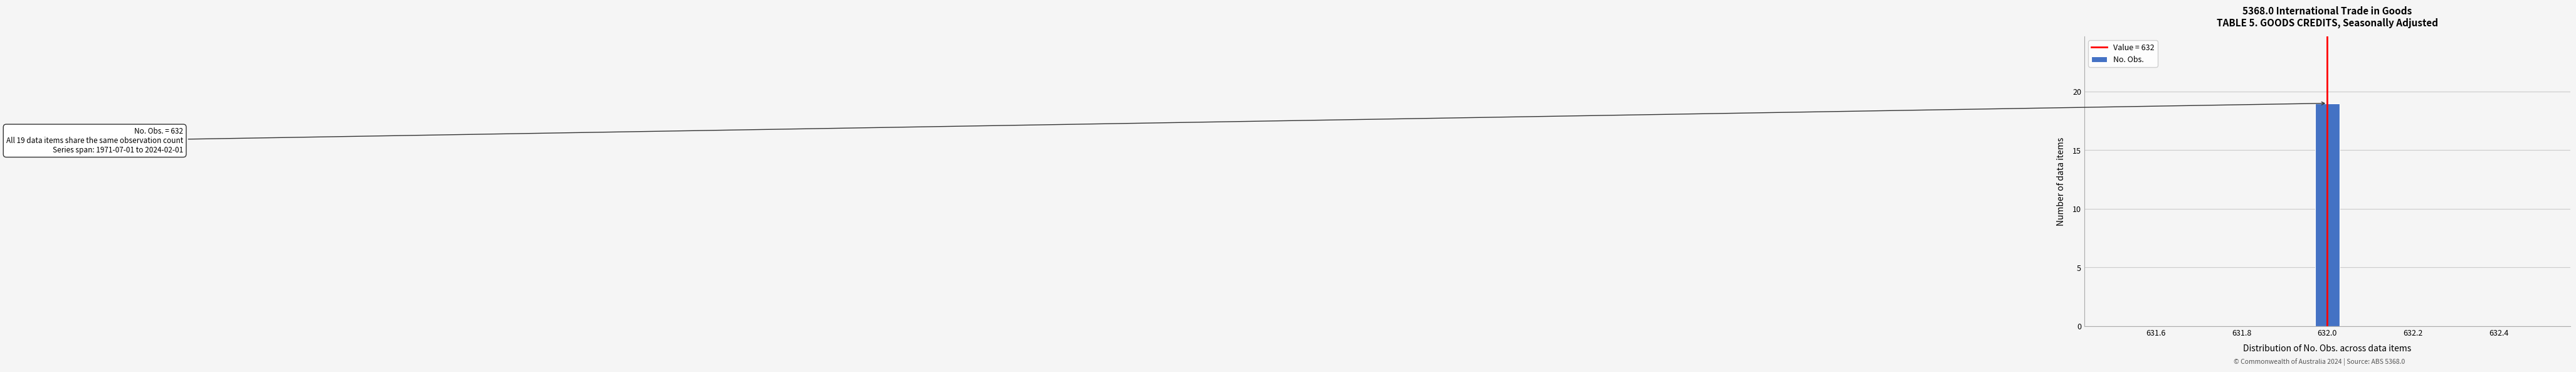

Read against the x-axis, roughly where is the centre of the tallest bar?

632.00